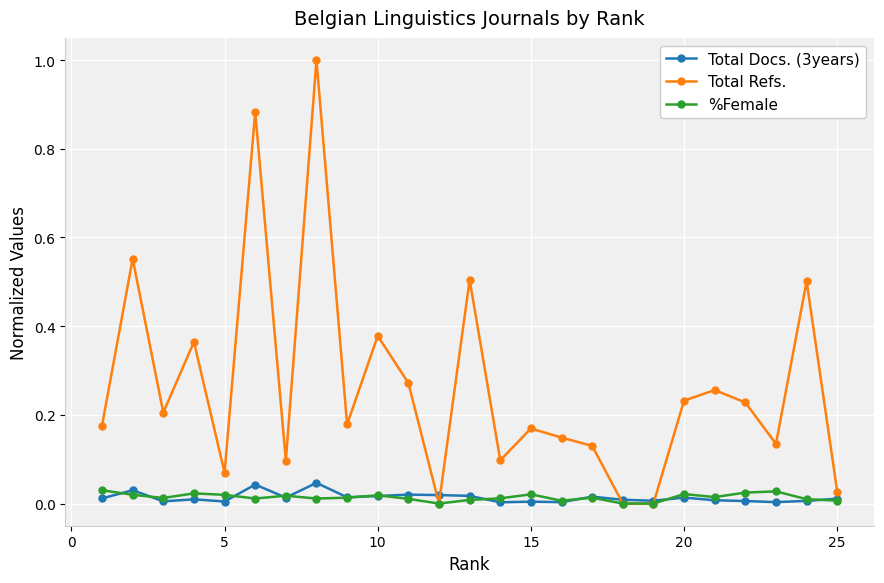

Which series has the largest total across all categories?

Total Refs.